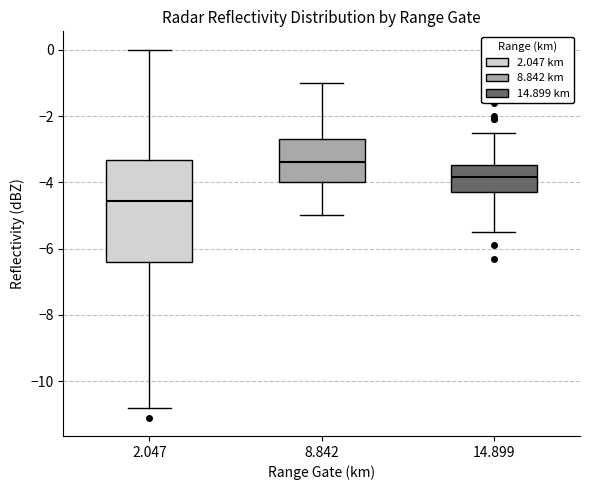

Where is the lower edge of the box at x = 2.047 on the y-axis? The values are not printed on the chart, so give them approximately, as read against the axis.

-6.4